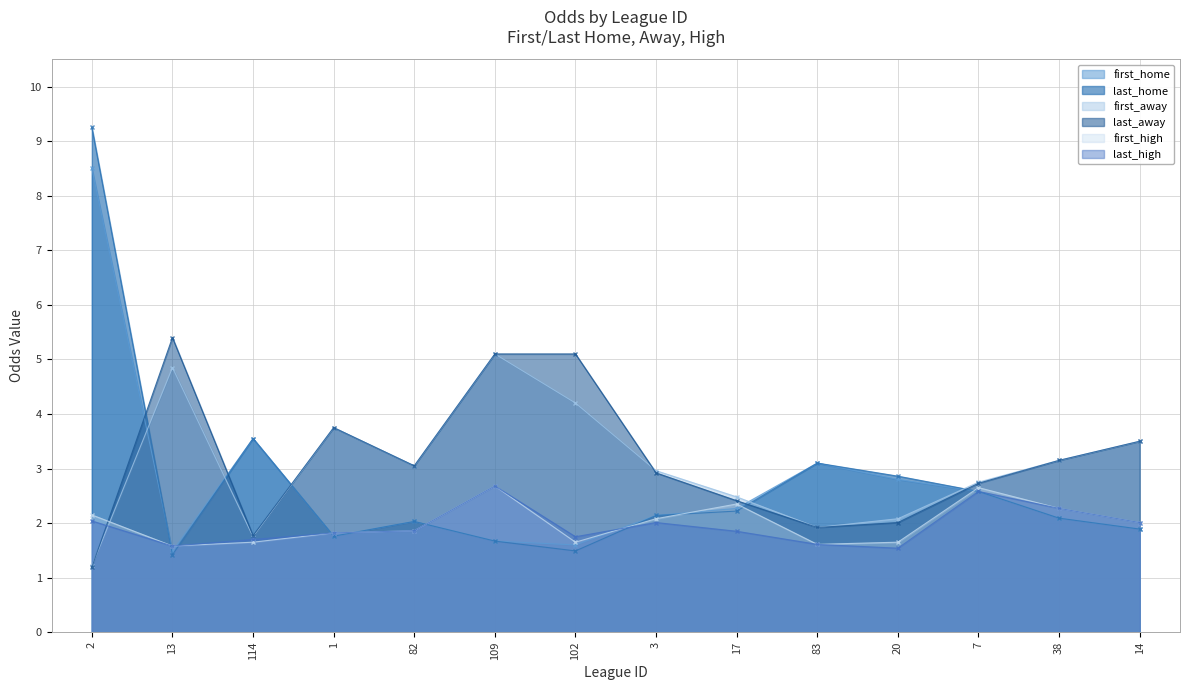

What is the label of the 2nd point from the right?

38